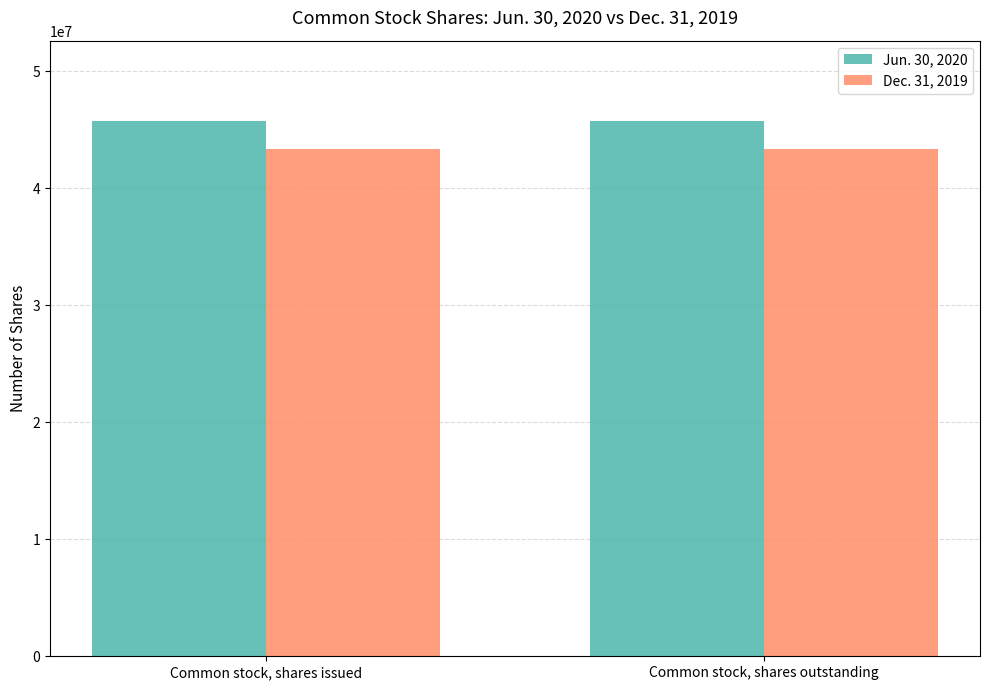

What is the sum of all Dec. 31, 2019 values?

86735602